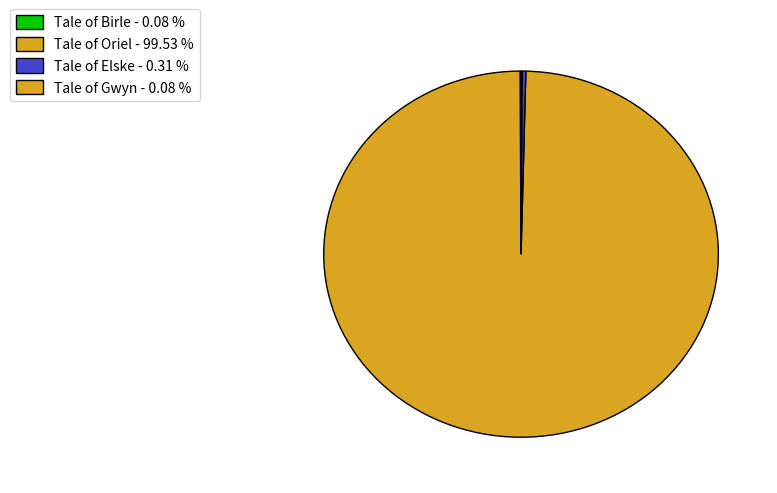

Which has a higher value, Tale of Birle or Tale of Oriel?

Tale of Oriel